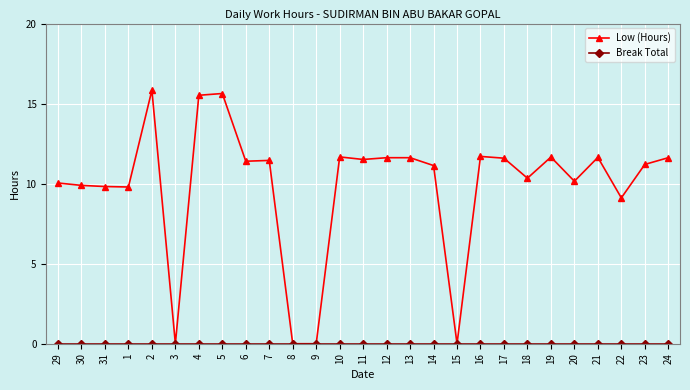

What is the spread (max minus min) of values at 21?

11.6